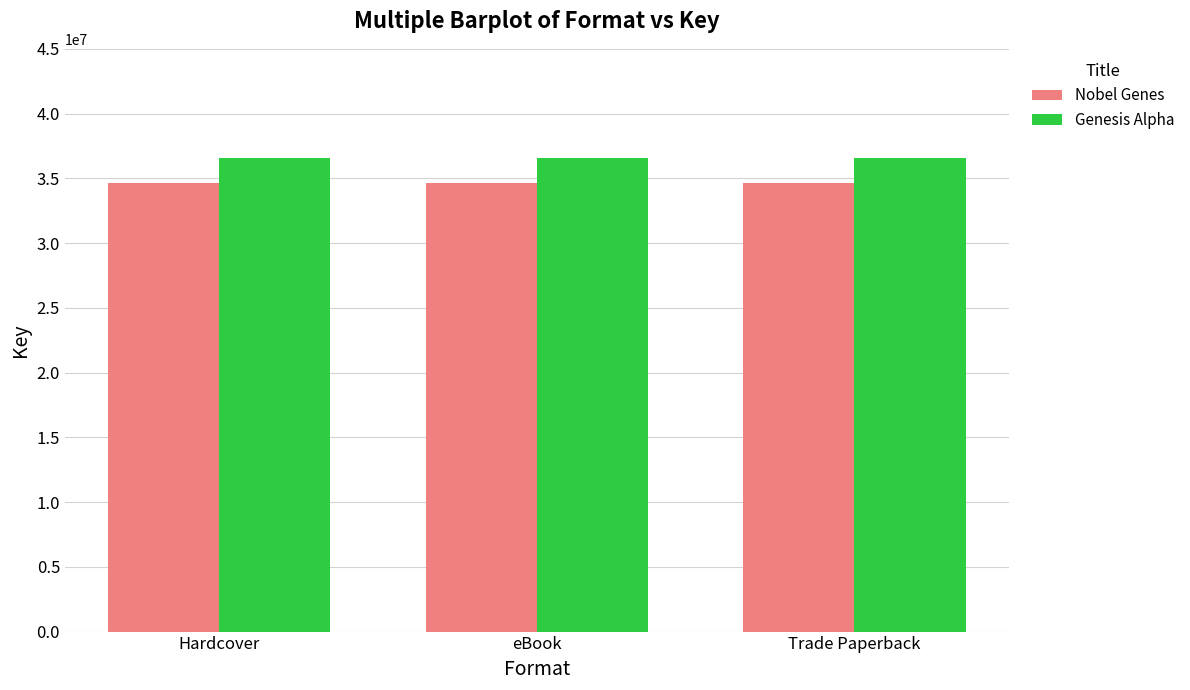

What are all the series names shown in the legend?

Nobel Genes, Genesis Alpha